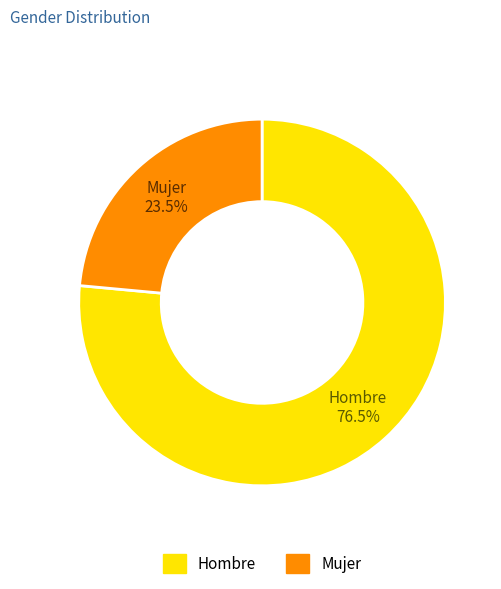

Is Hombre the majority of the pie?

Yes